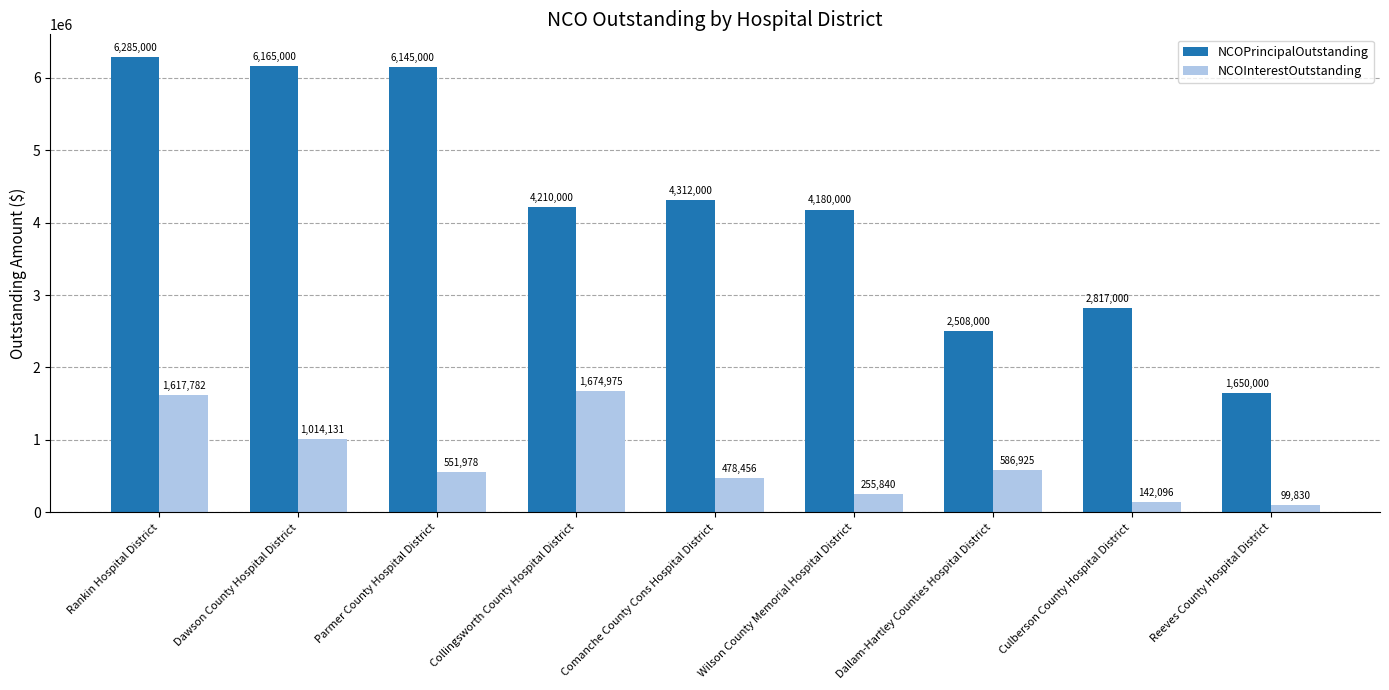

What is the sum of the NCOInterestOutstanding values at Dawson County Hospital District and Comanche County Cons Hospital District?

1492586.9